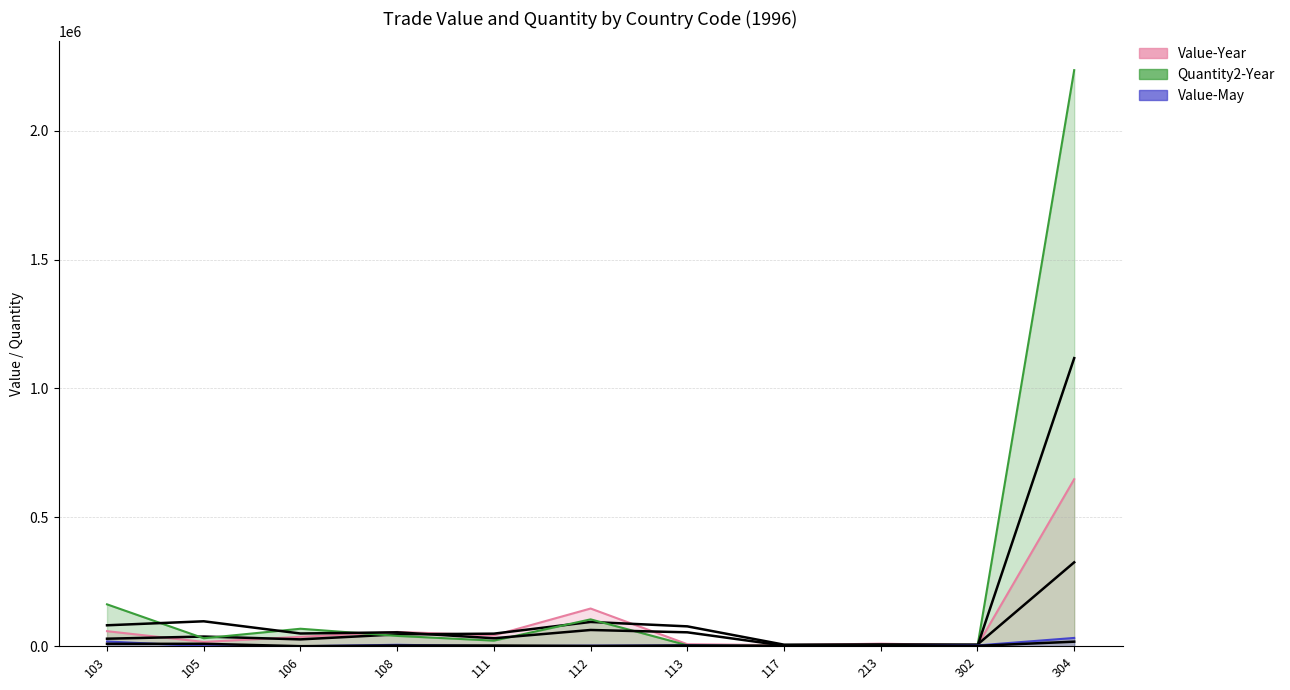

How many lines are shown in the chart?

3